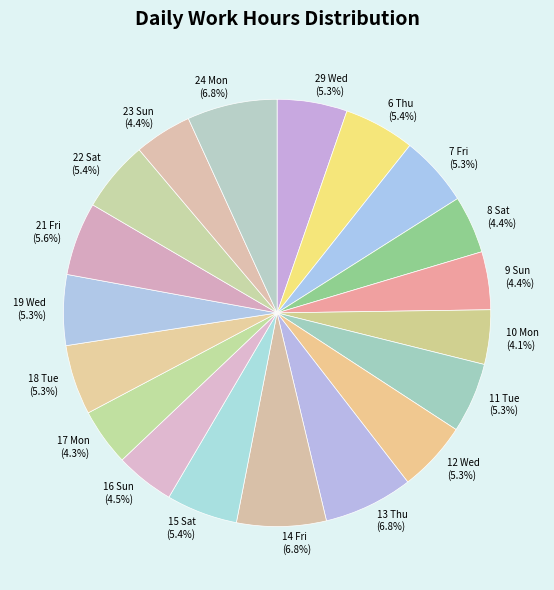

How many segments does this pie chart have?

19